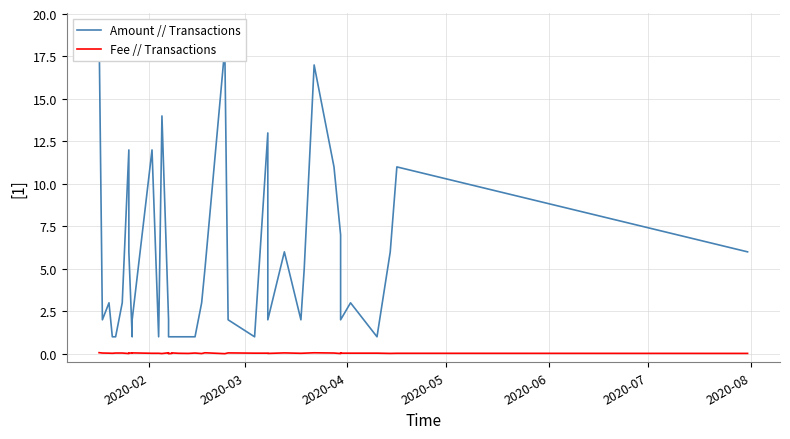

What is the greatest value displayed?

19.1